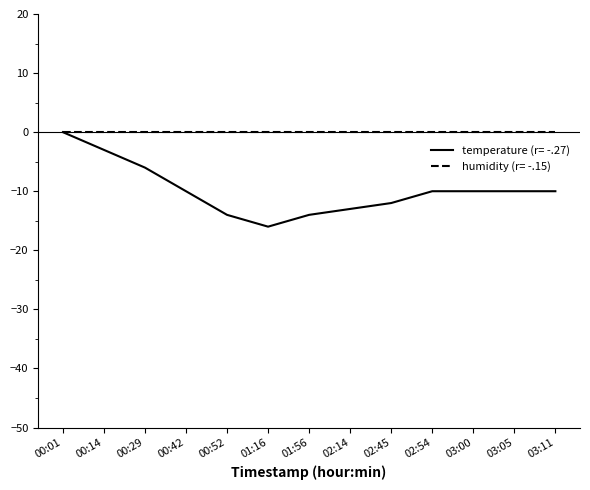

At 03:00, list the series in order from largest to smallest.

humidity (r= -.15), temperature (r= -.27)